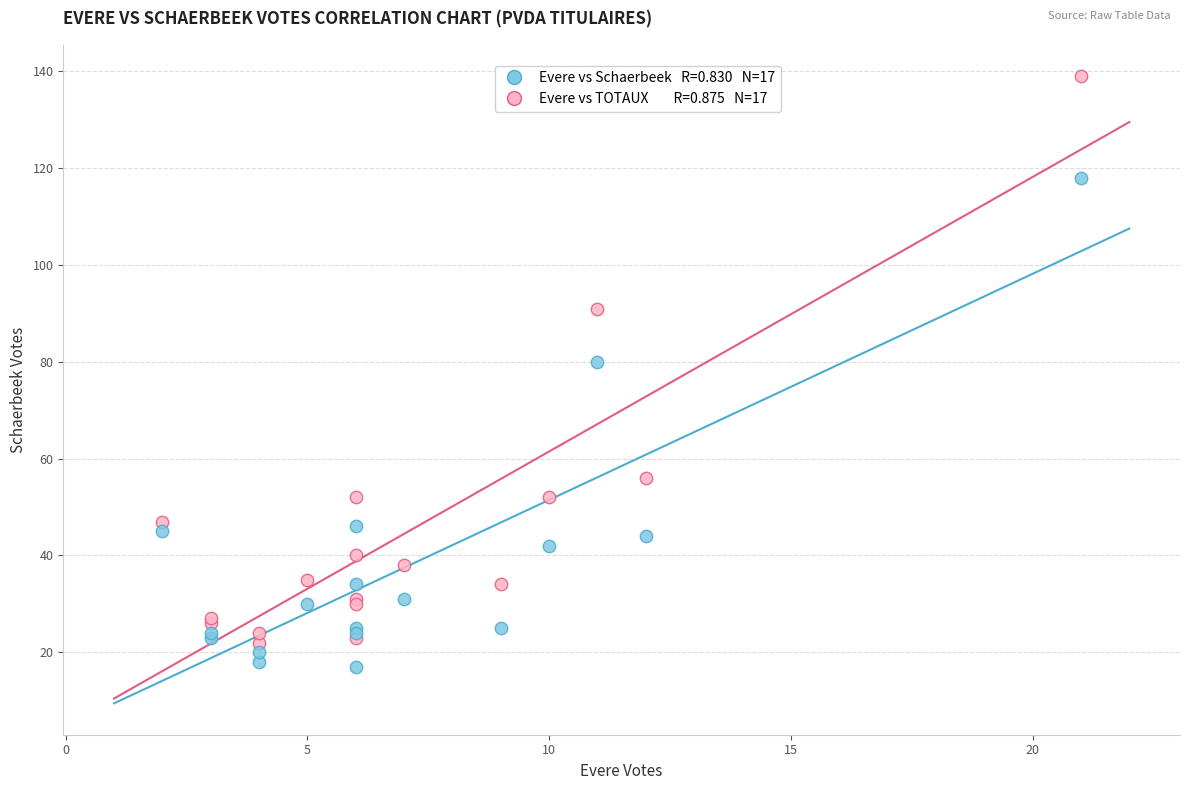

Across all series, what Y value is closest to 78?

80